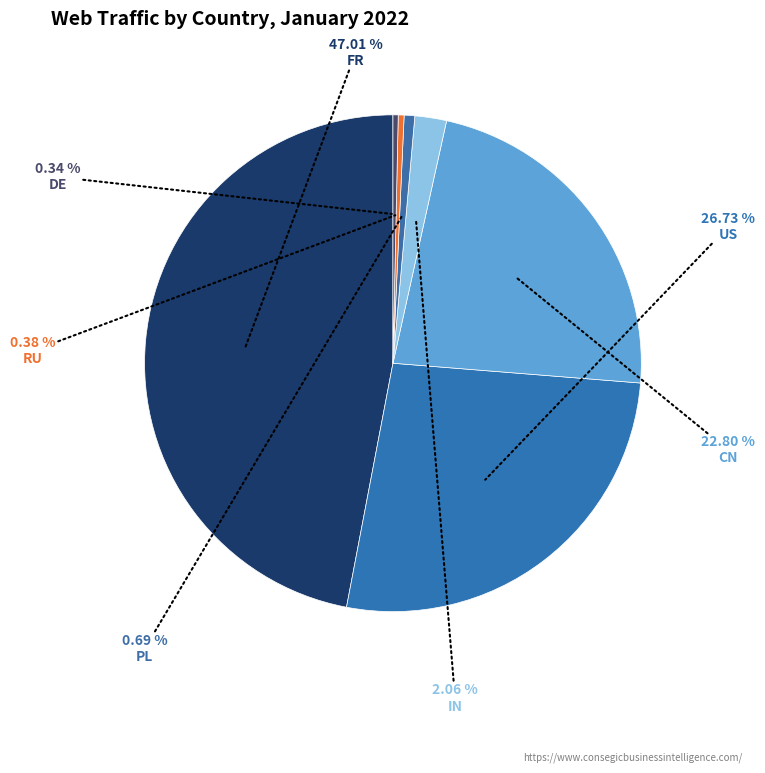

Is there any slice that represents more than half of the pie?

No